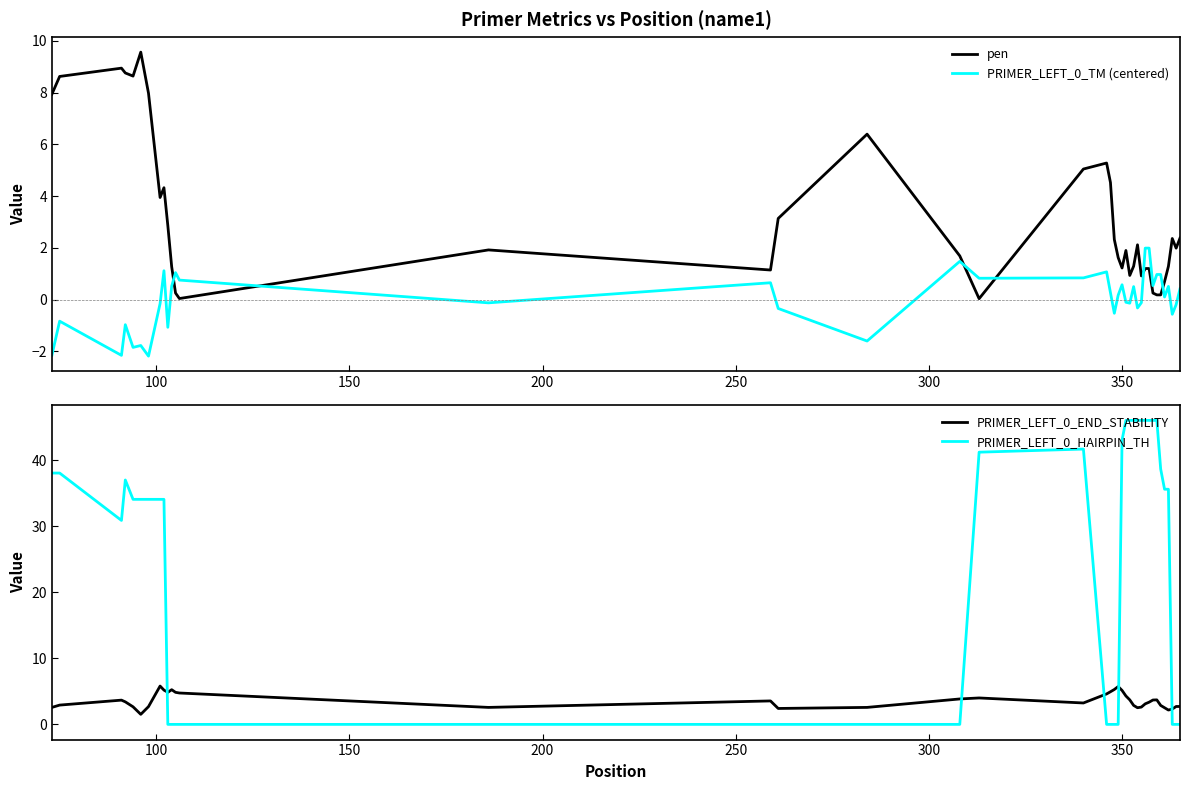

How many data points in PRIMER_LEFT_0_TM (centered) are above 0?

21